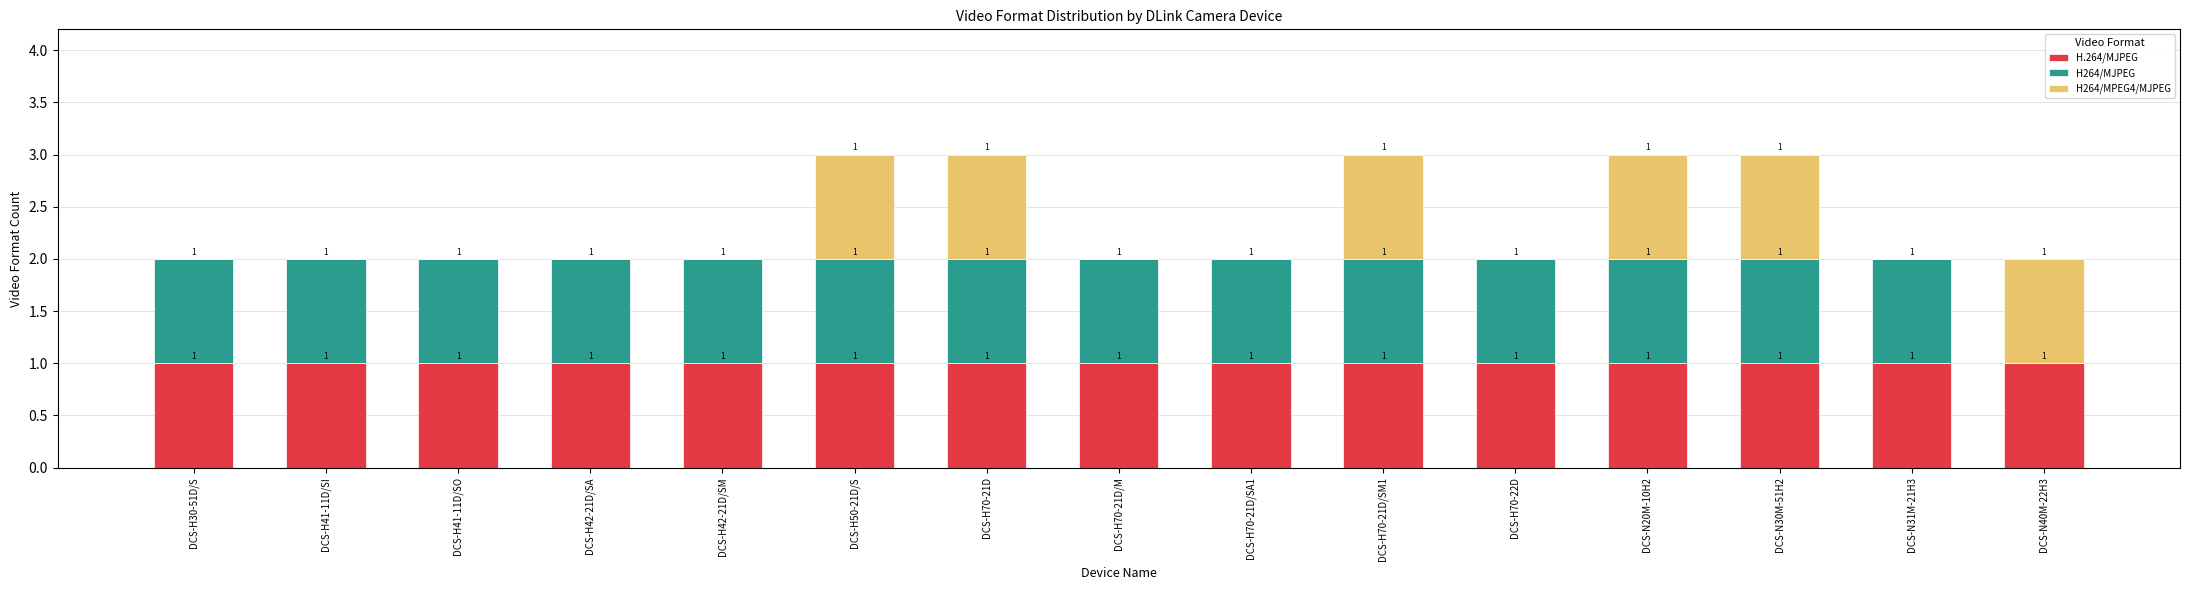

Reading left to right, transcribe the values for H.264/MJPEG.

DCS-H30-51D/S=1	DCS-H41-11D/SI=1	DCS-H41-11D/SO=1	DCS-H42-21D/SA=1	DCS-H42-21D/SM=1	DCS-H50-21D/S=1	DCS-H70-21D=1	DCS-H70-21D/M=1	DCS-H70-21D/SA1=1	DCS-H70-21D/SM1=1	DCS-H70-22D=1	DCS-N20M-10H2=1	DCS-N30M-51H2=1	DCS-N31M-21H3=1	DCS-N40M-22H3=1